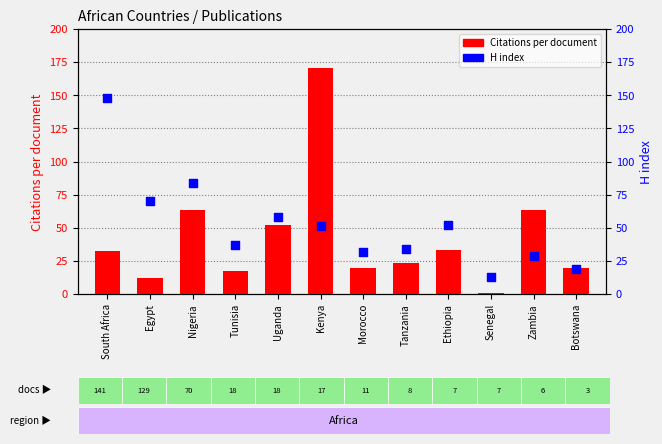

Which series has the largest total across all categories?

H index